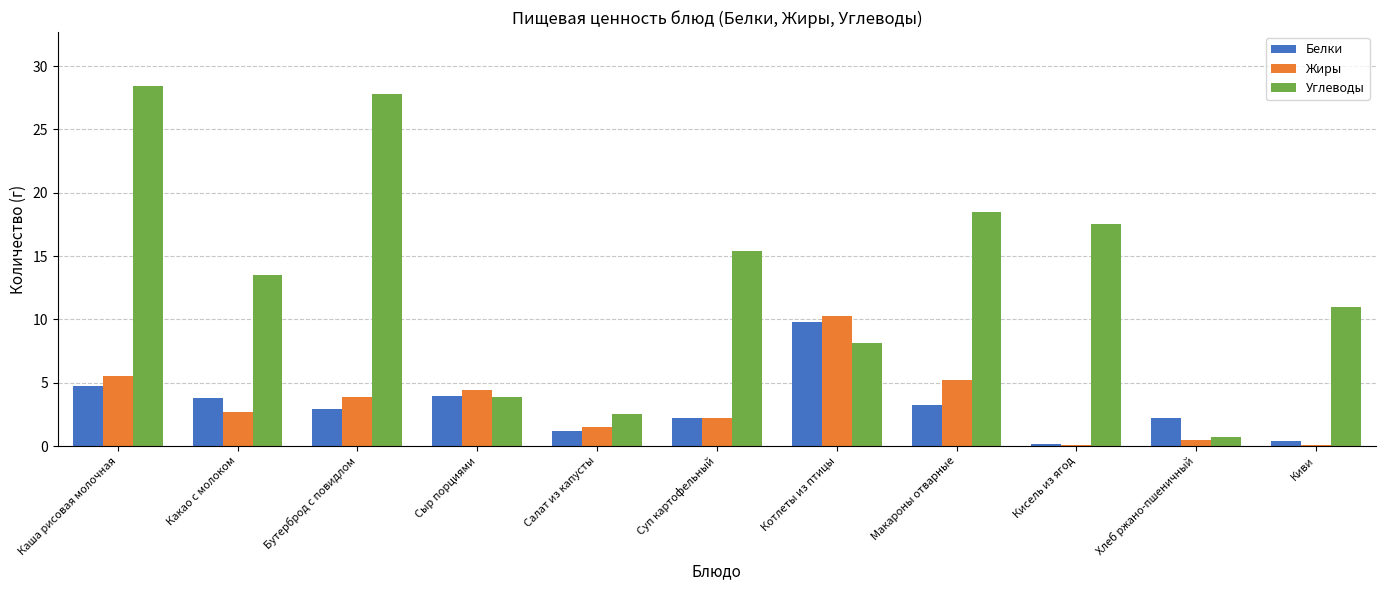

At which label does Углеводы reach its peak?

Каша рисовая молочная